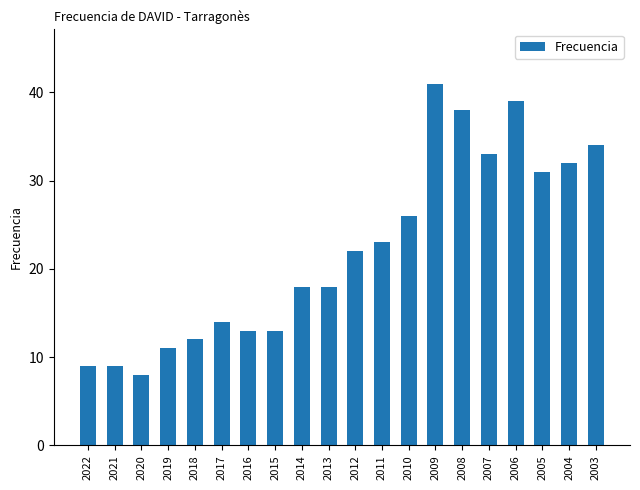

What is the approximate value at 2019, to the nearest 5?

10